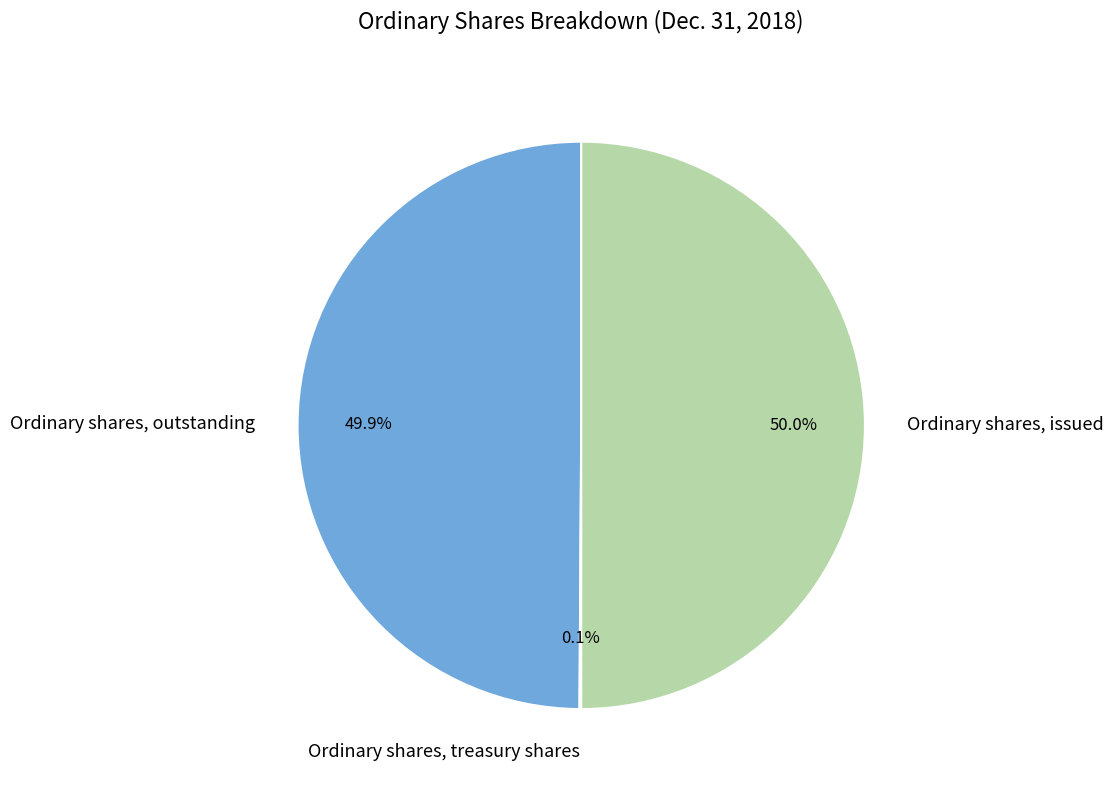

Combined, do Ordinary shares, outstanding and Ordinary shares, issued account for over 50%?

Yes